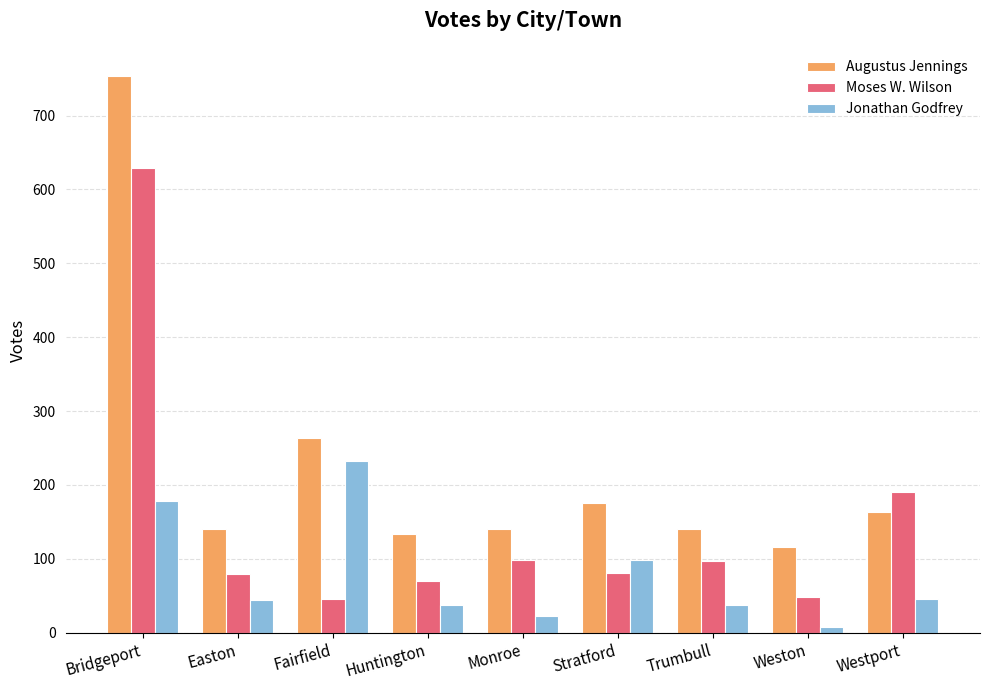

How many data points in Jonathan Godfrey are less than 44?

4